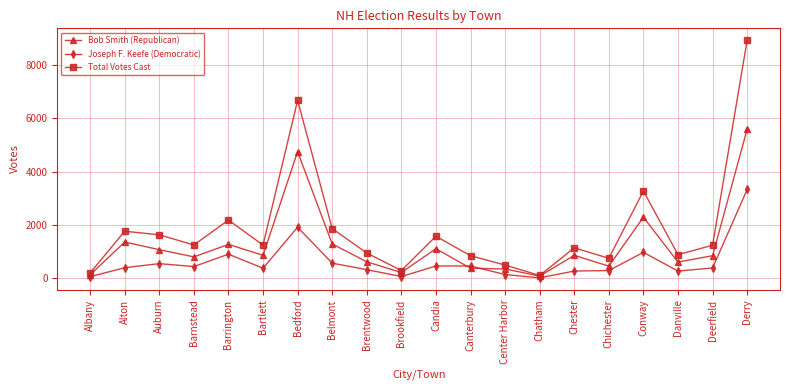

True or false: Joseph F. Keefe (Democratic) and Total Votes Cast intersect in this chart.

False